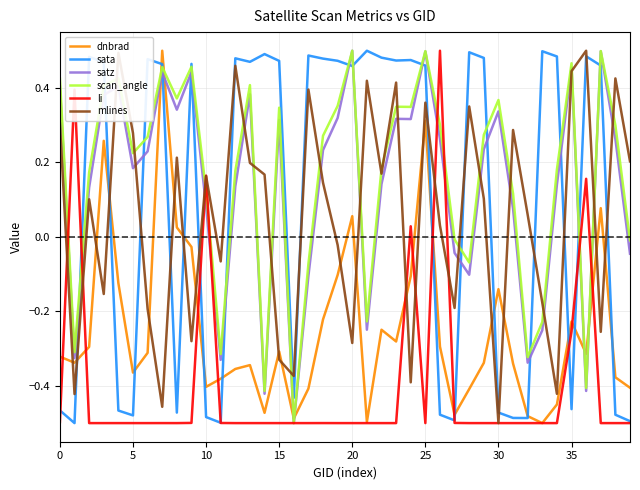

How many lines are shown in the chart?

6